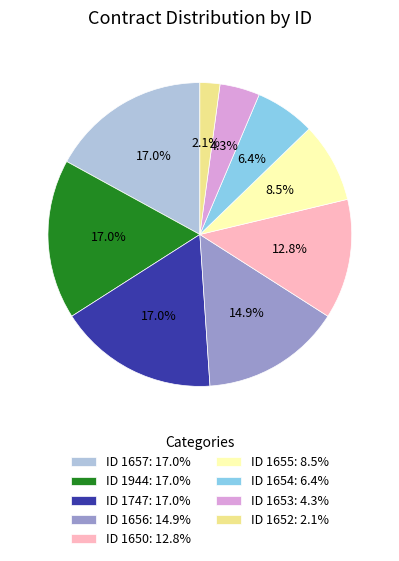

How many segments does this pie chart have?

9